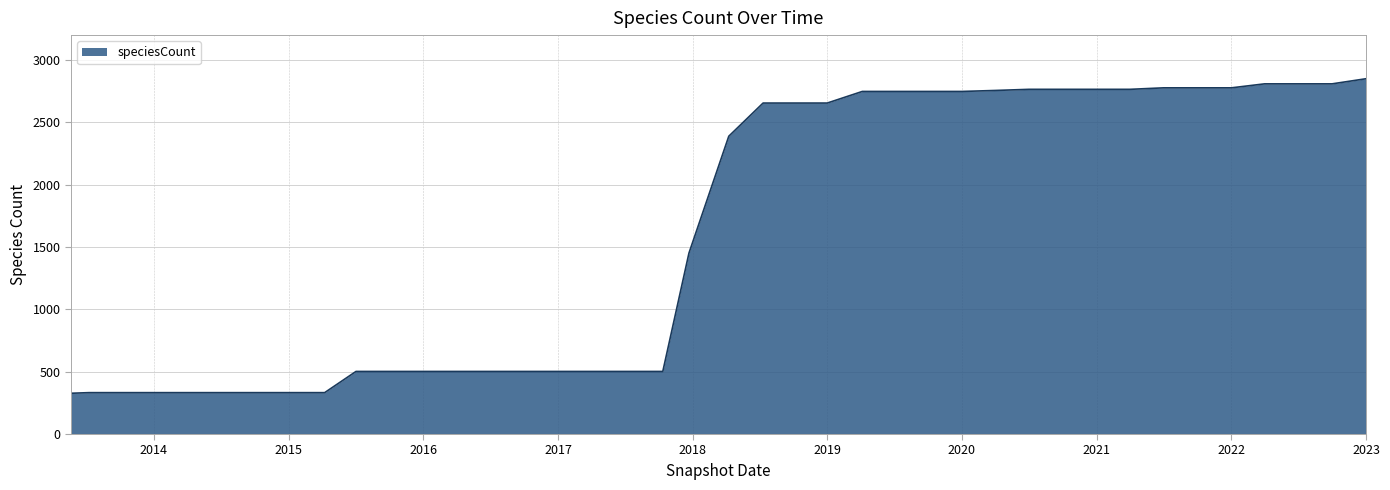

What is the difference between the maximum and minimum values?

2523